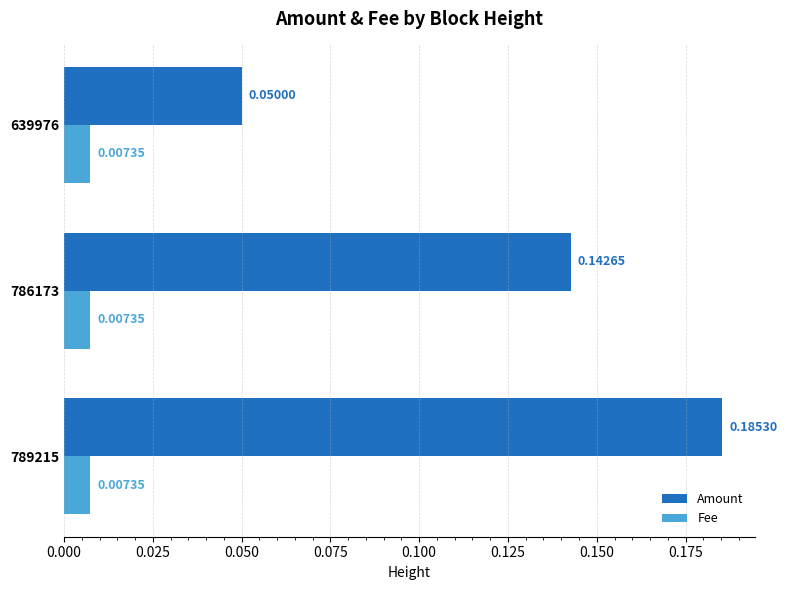

Which series has the largest range (max minus min)?

Amount